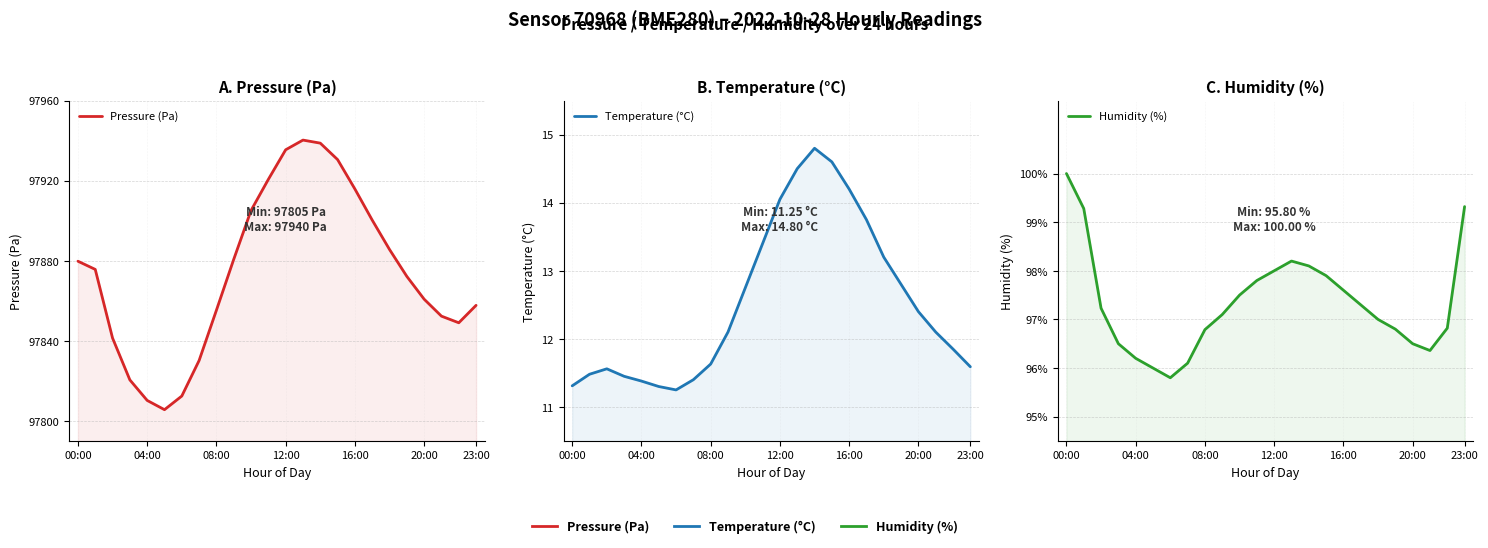

What is the difference between the second highest and second lowest values in the Temperature (°C) series?

3.3